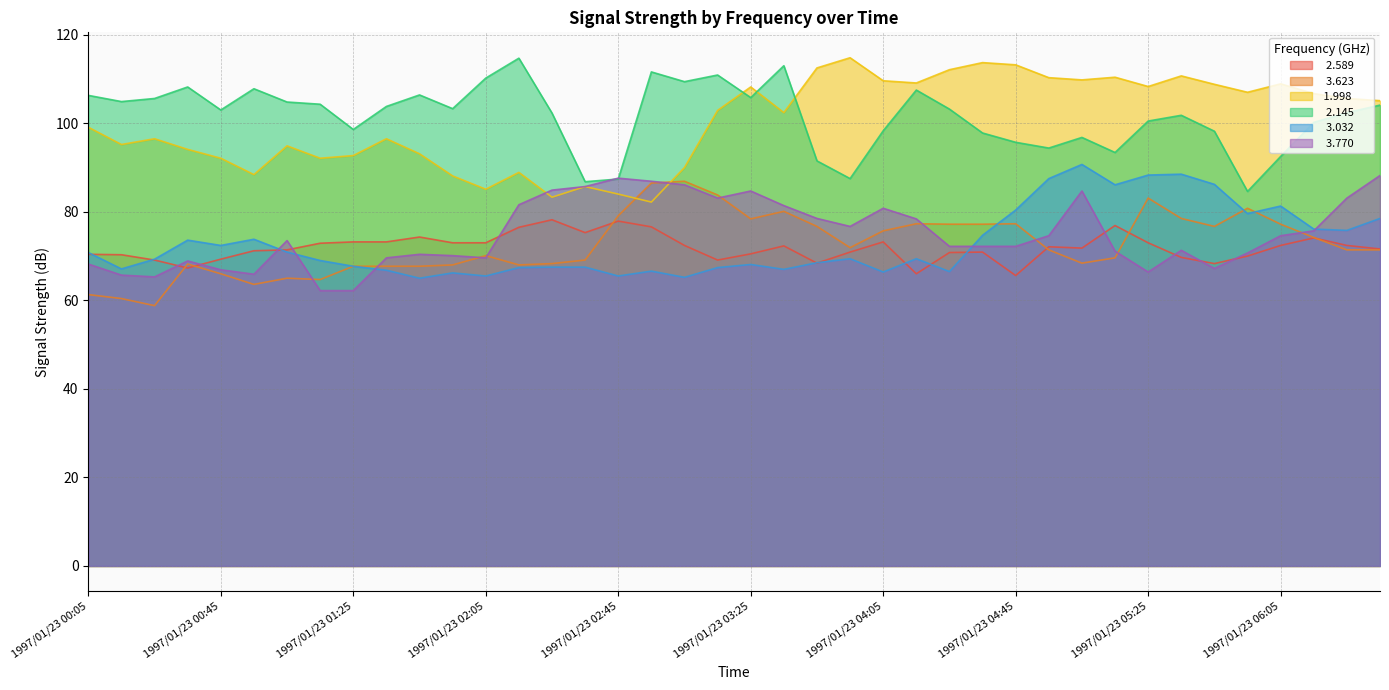

Rank the series at 1997/01/23 05:15 from highest to lowest value.

 1.998,   2.145,   3.032,   3.770